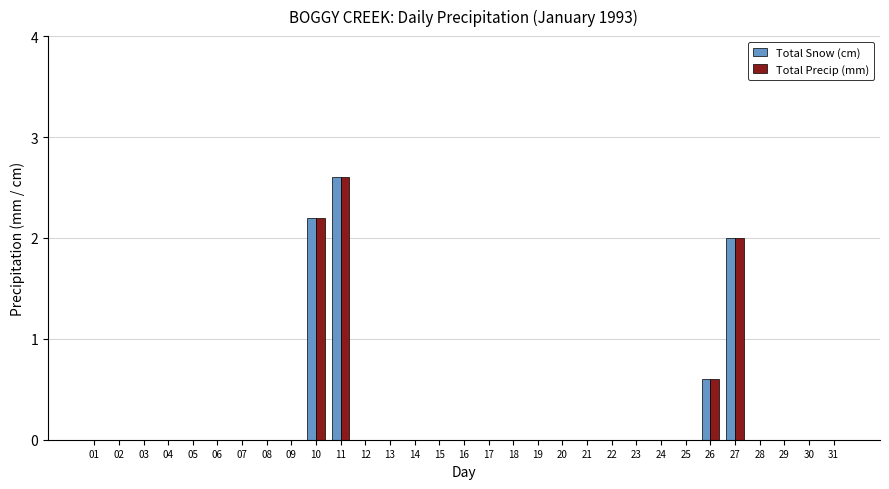

True or false: Total Snow (cm) has a value of 0.0 at 21.

True